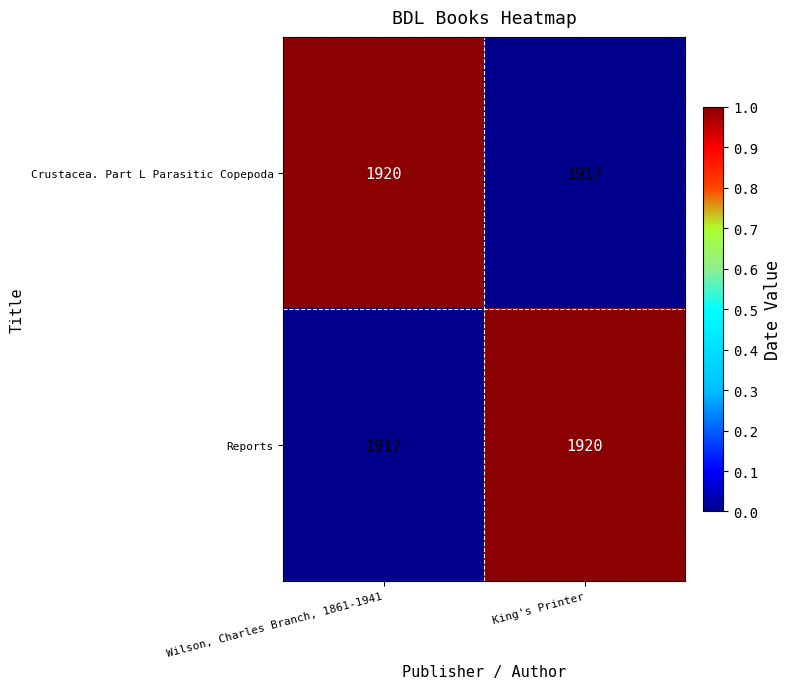

What is the difference between the Crustacea. Part L Parasitic Copepoda values at King's Printer and Wilson, Charles Branch, 1861-1941?

3